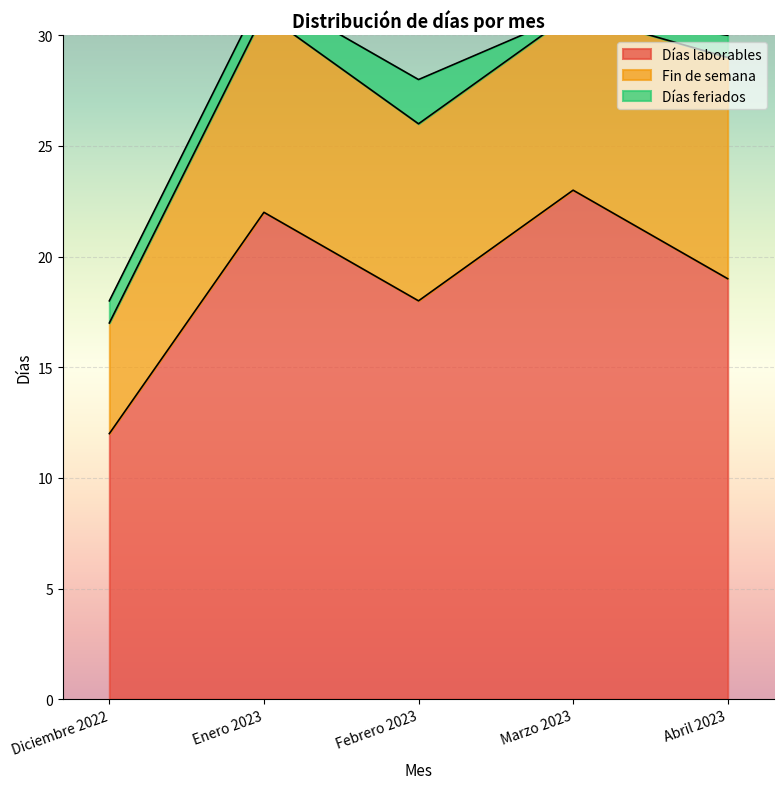

What is the approximate value of Fin de semana at Marzo 2023?

8